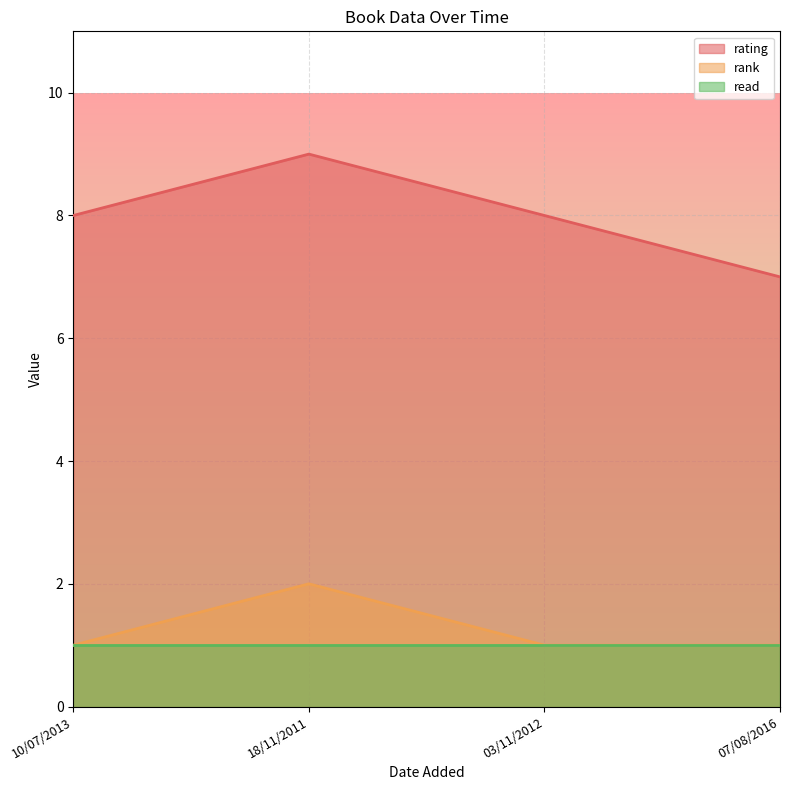

What position from the right is 03/11/2012?

2